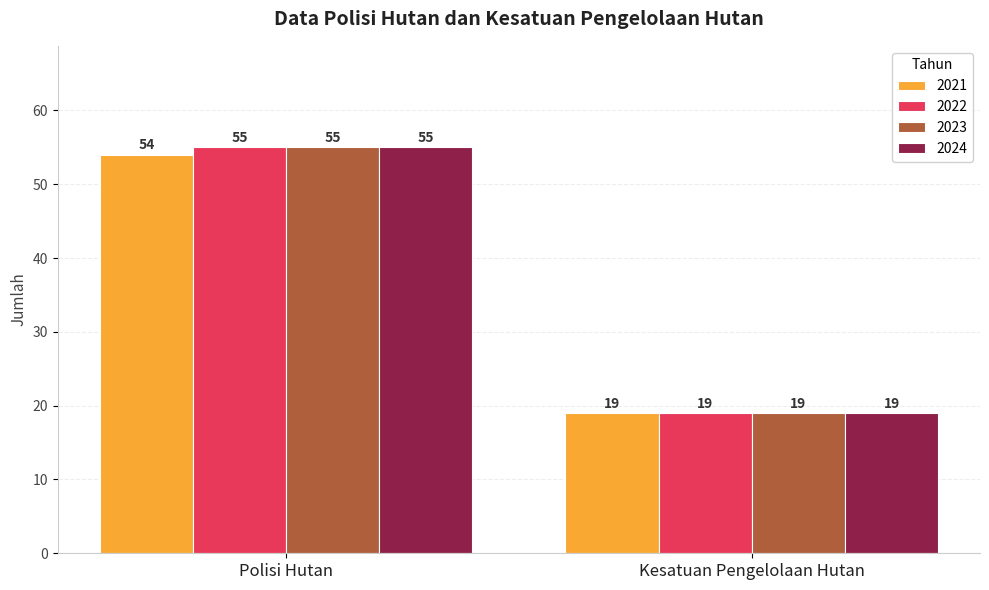

Is it true that 2022 equals 26 at Polisi Hutan?

False